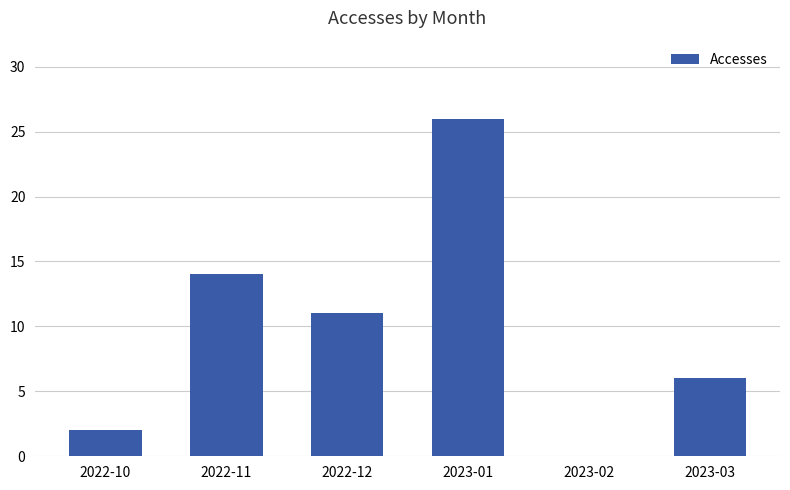

What is the change in value from 2022-11 to 2023-01?

+12